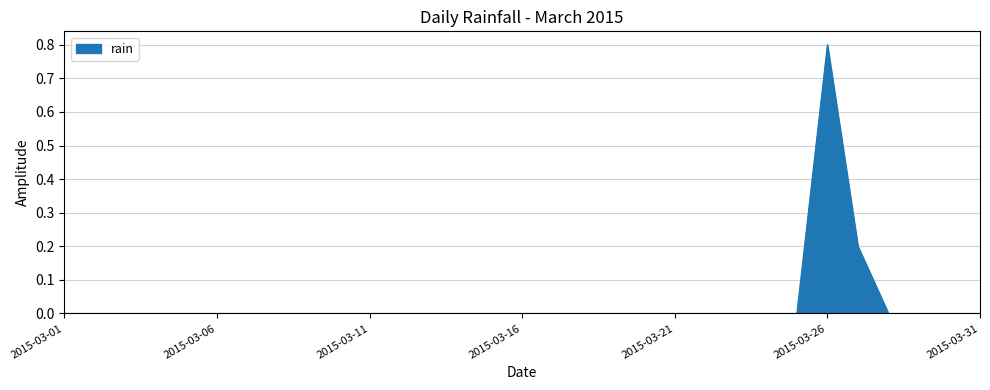

What is the maximum value shown in the chart?

0.8